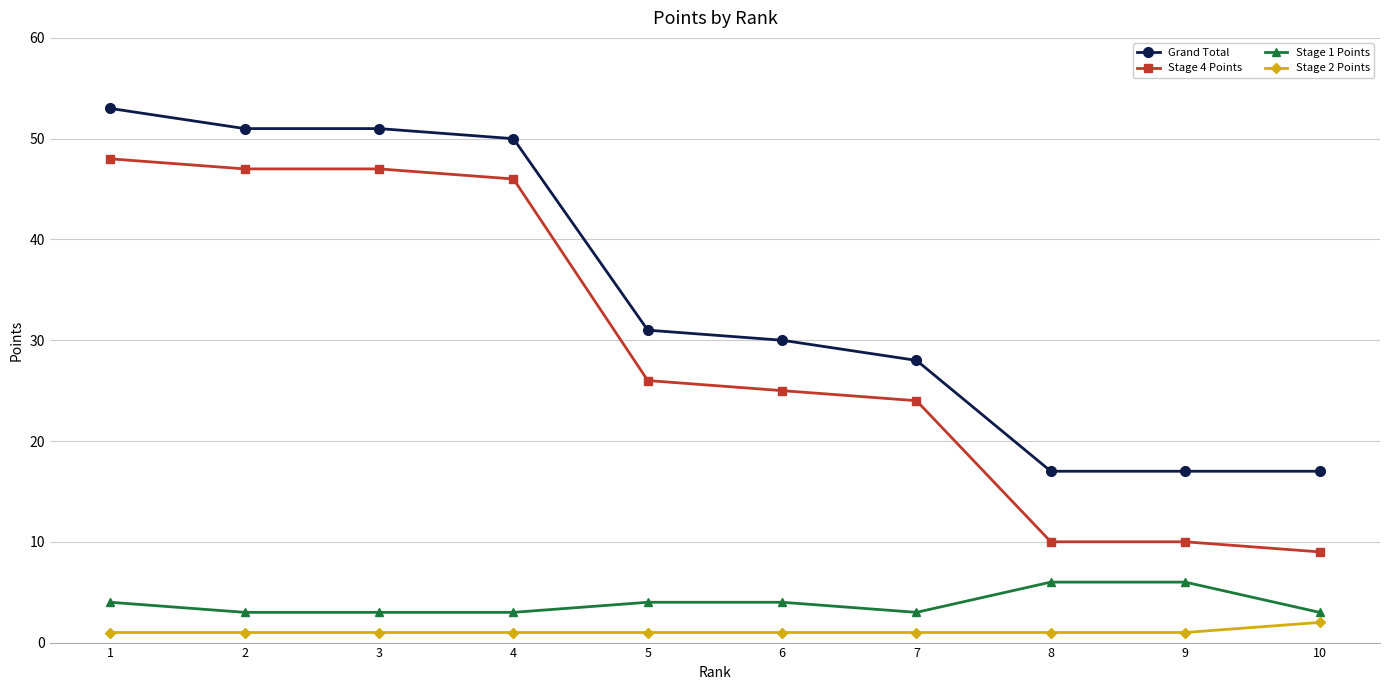

What is the greatest value displayed?

53